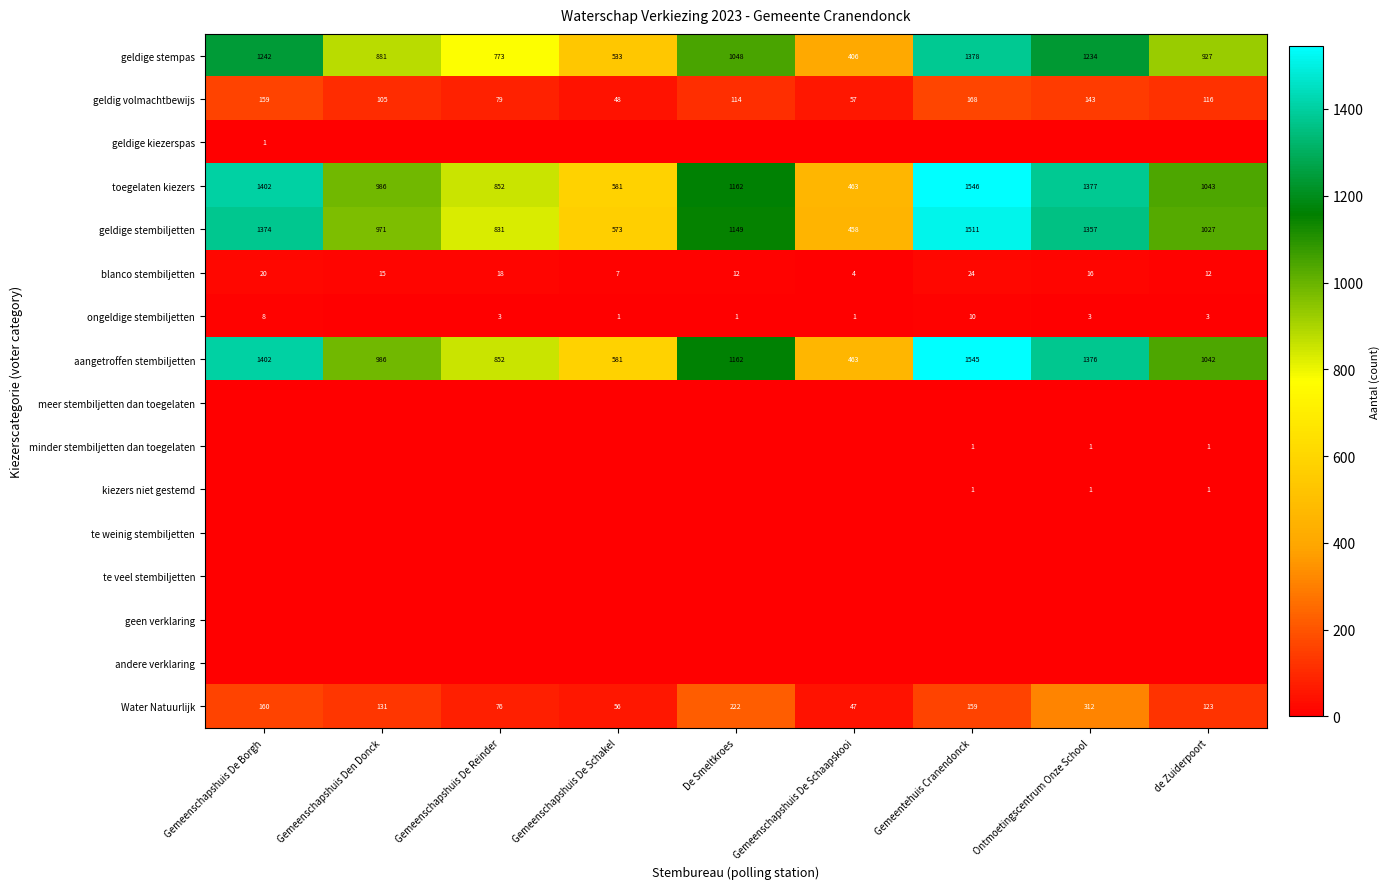

Where does the geldige stembiljetten series first go above 1027?

Gemeenschapshuis De Borgh